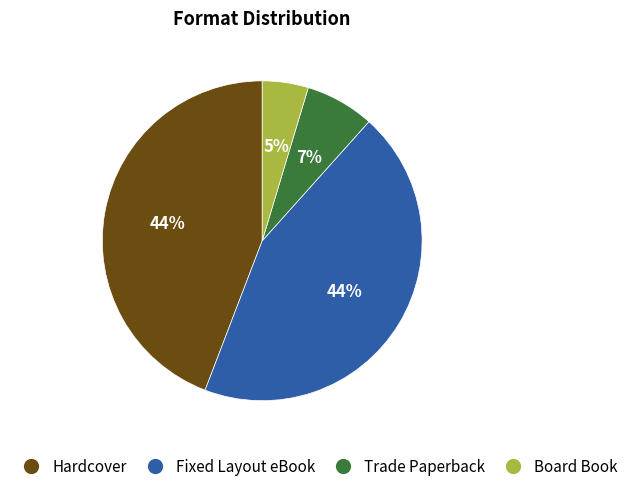

To the nearest percent, what percentage of the pie is Hardcover?

44%